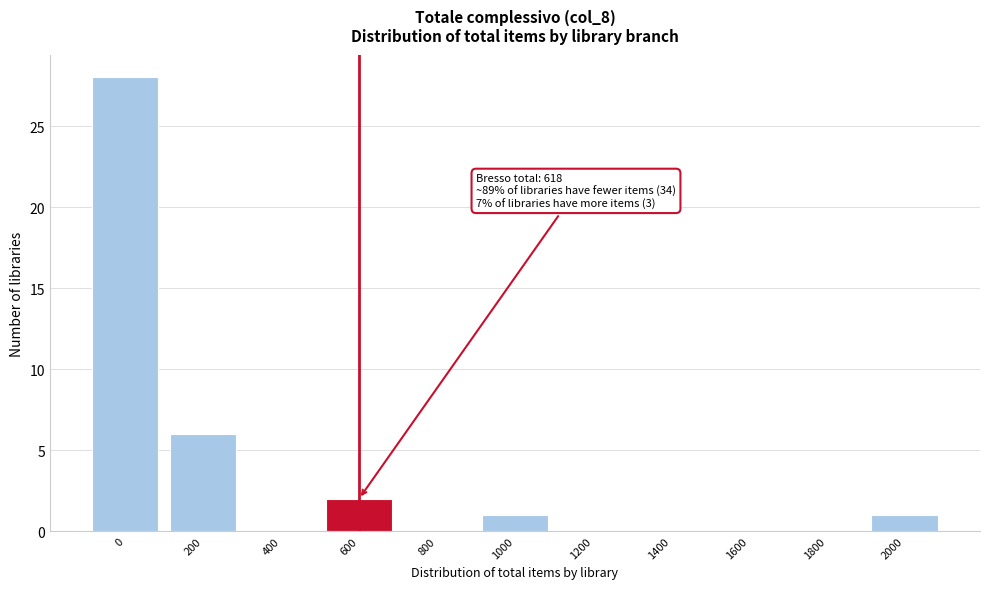

Reading left to right, what are all the values shown in this chart?

0=28	200=6	400=0	600=2	800=0	1000=1	1200=0	1400=0	1600=0	1800=0	2000=1